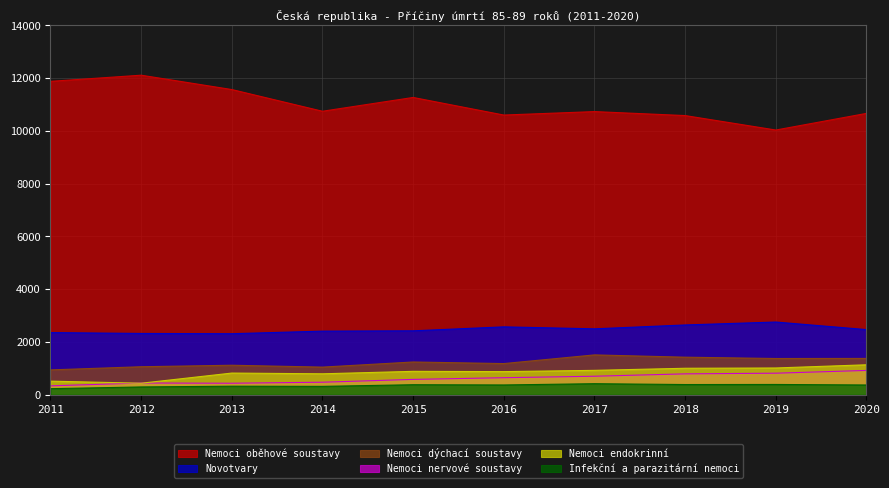

How many lines are shown in the chart?

6